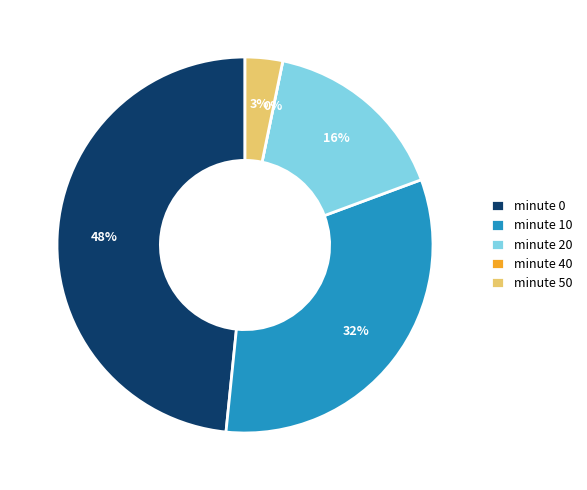

True or false: 40 accounts for 9% of the total.

False